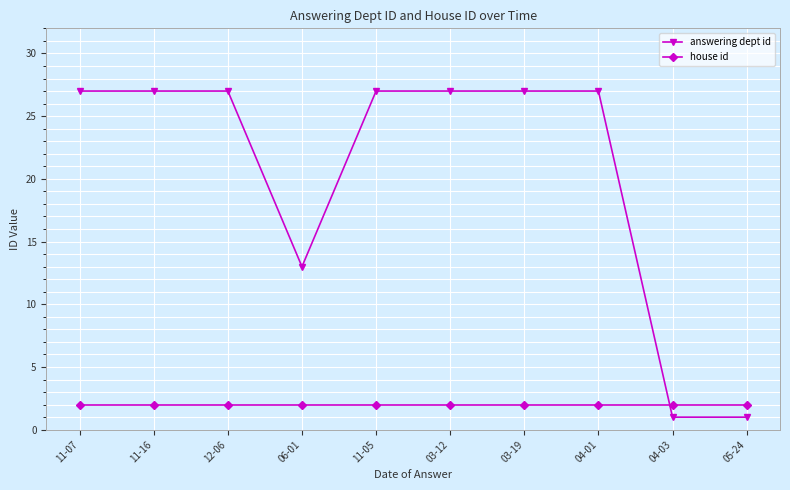

The answering dept id series shows 1 at 04-03. True or false?

True